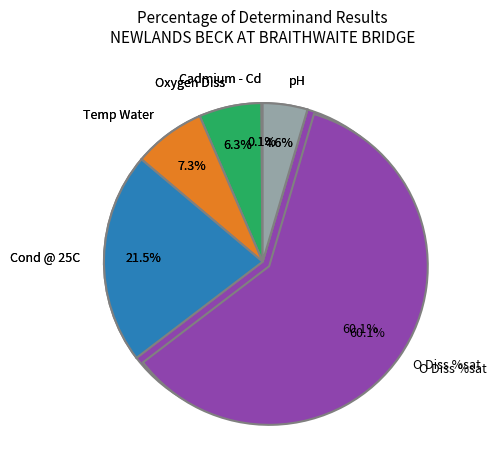

Does O Diss %sat represent more than half of the total?

Yes